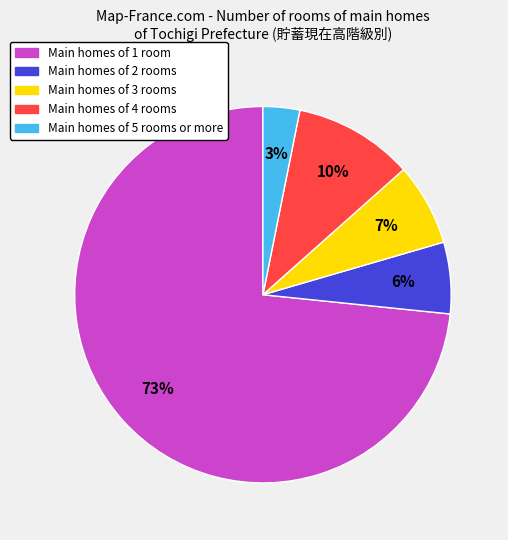

Rank the categories by value from highest to lowest.

Main homes of 1 room, Main homes of 4 rooms, Main homes of 3 rooms, Main homes of 2 rooms, Main homes of 5 rooms or more